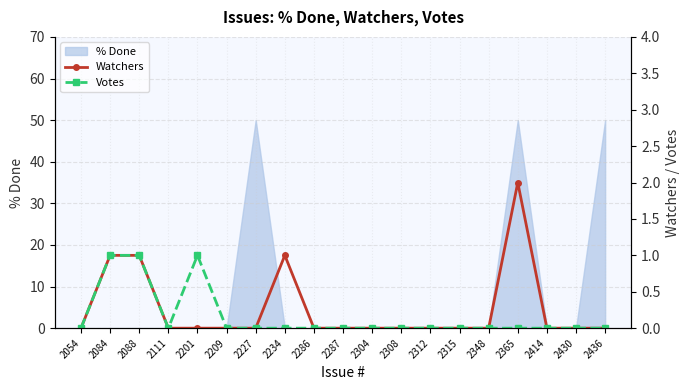

The value of % Done at 2201 is 21. True or false?

False